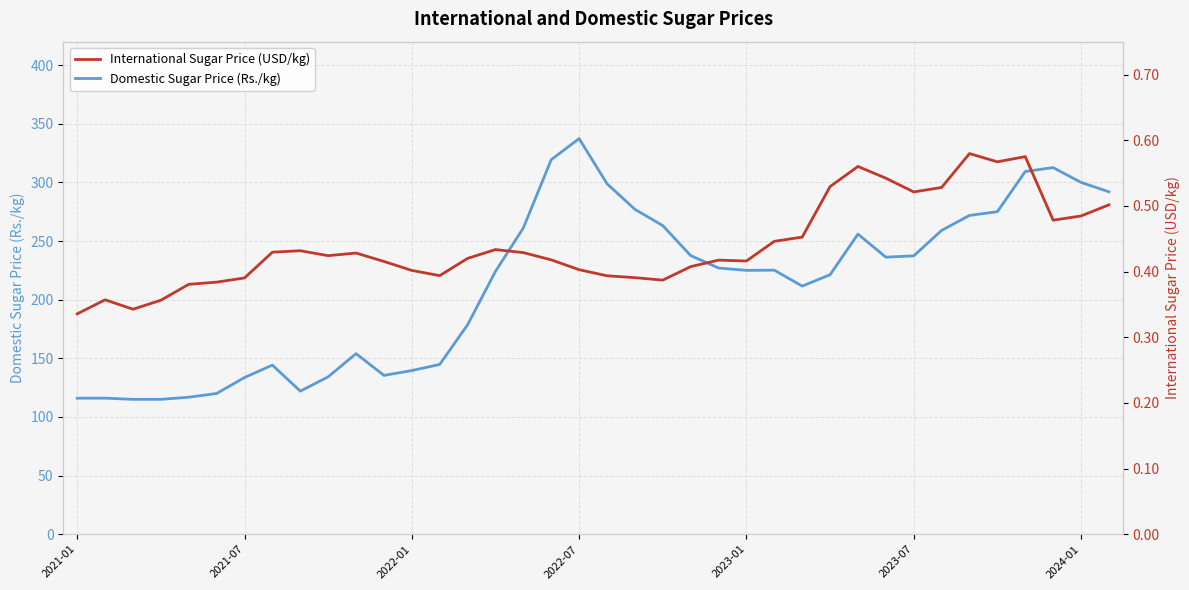

What is the minimum value for Domestic Sugar Price (Rs./kg)?

115.0